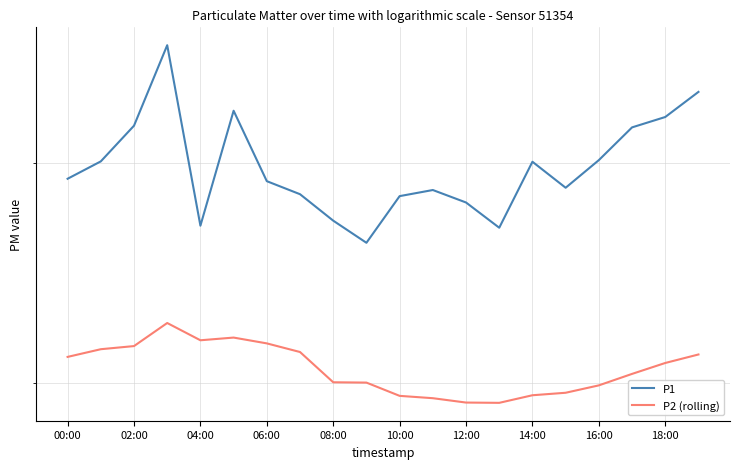

At which label is P1 closest to 31?

16:00